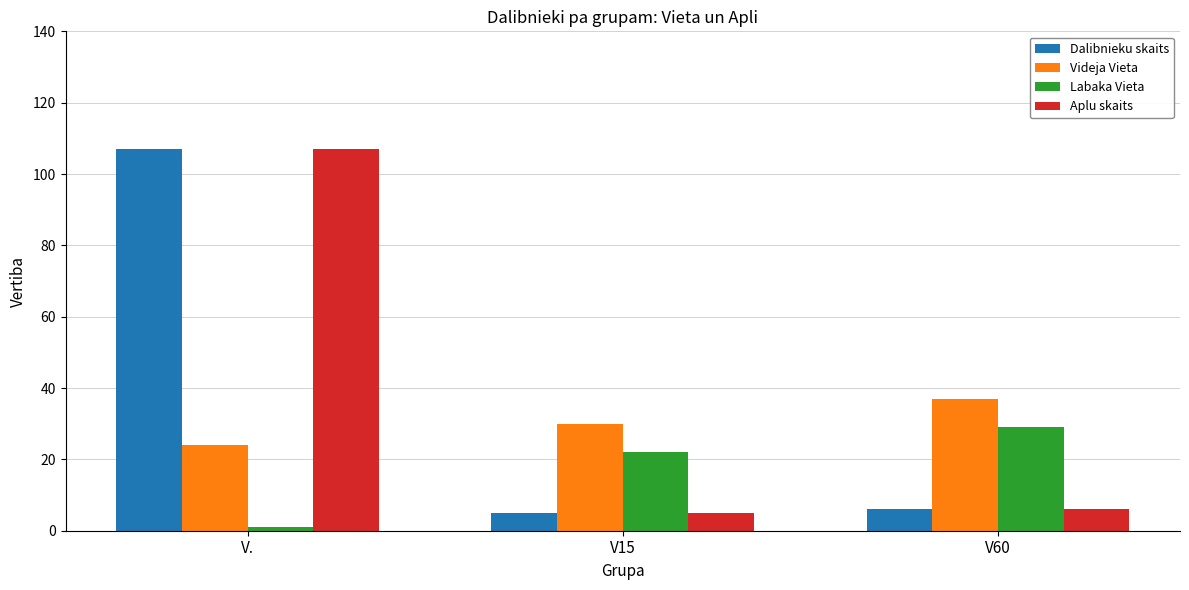

Count the number of data series in this chart.

4